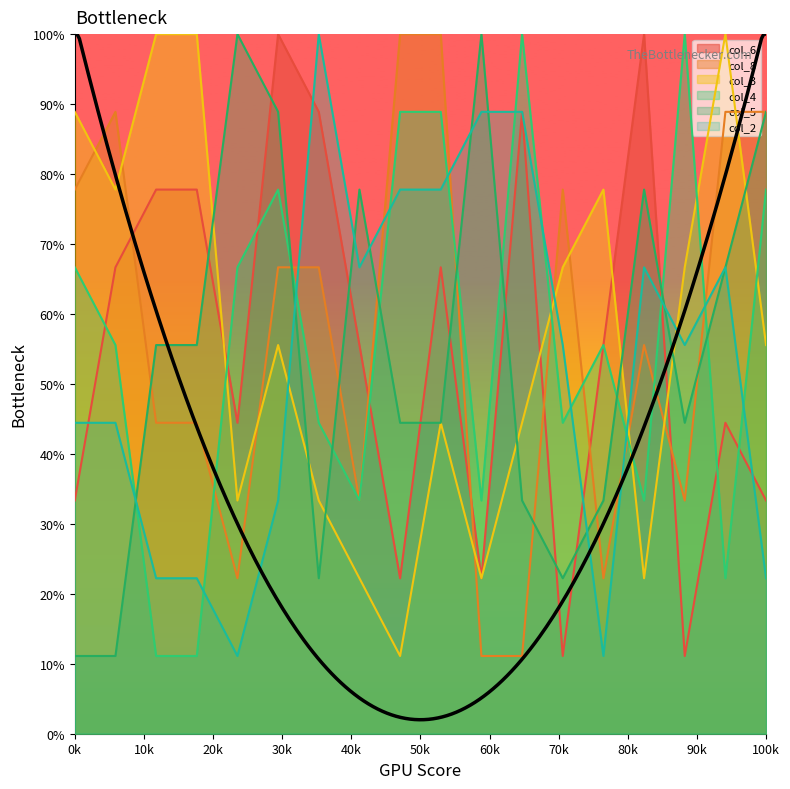

True or false: col_8 has a value of 5 at 5.

False